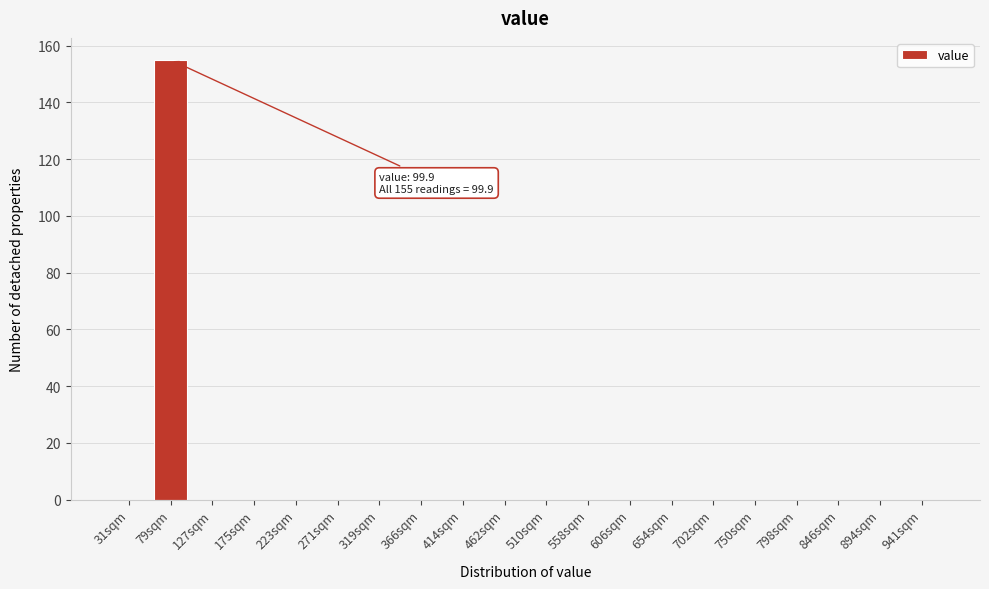

Reading left to right, list all the values displayed in this chart.

31sqm=0	79sqm=155	127sqm=0	175sqm=0	223sqm=0	271sqm=0	319sqm=0	366sqm=0	414sqm=0	462sqm=0	510sqm=0	558sqm=0	606sqm=0	654sqm=0	702sqm=0	750sqm=0	798sqm=0	846sqm=0	894sqm=0	941sqm=0